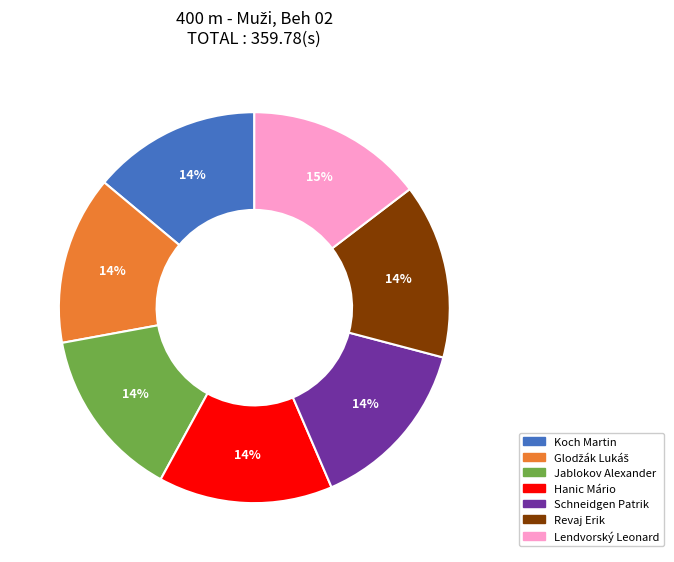

How many slices are in this pie chart?

7